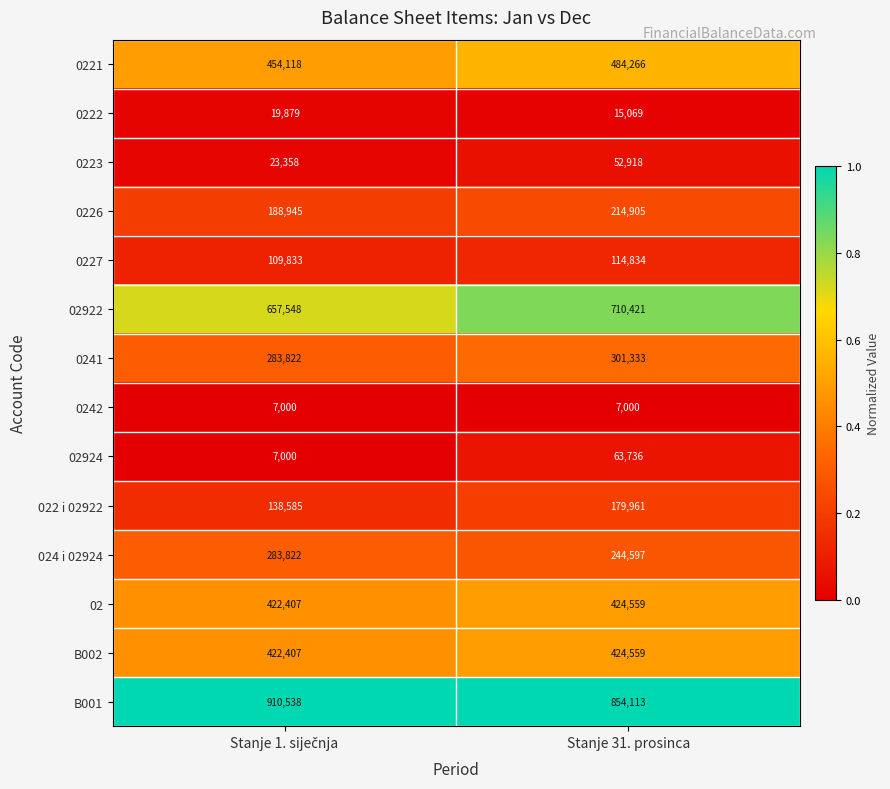

Is it true that 022 i 02922 equals 179961 at Stanje 31. prosinca?

True